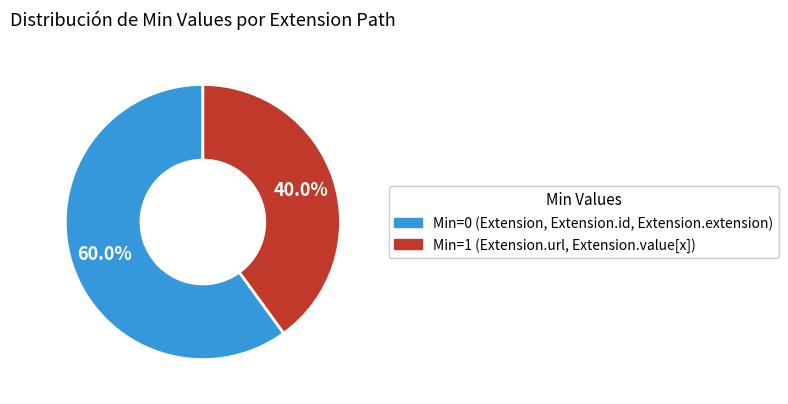

Is there a majority slice in this chart?

Yes